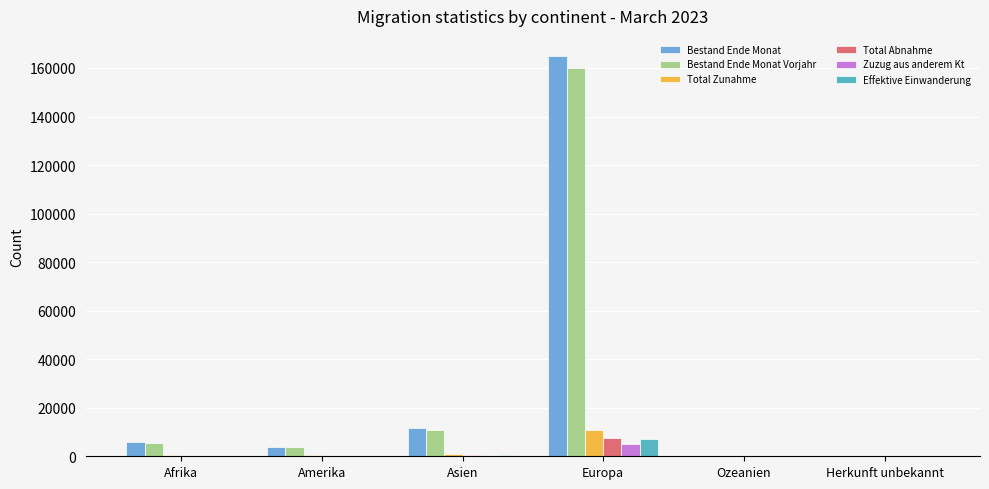

Where does the Bestand Ende Monat Vorjahr series first go above 5415?

Asien